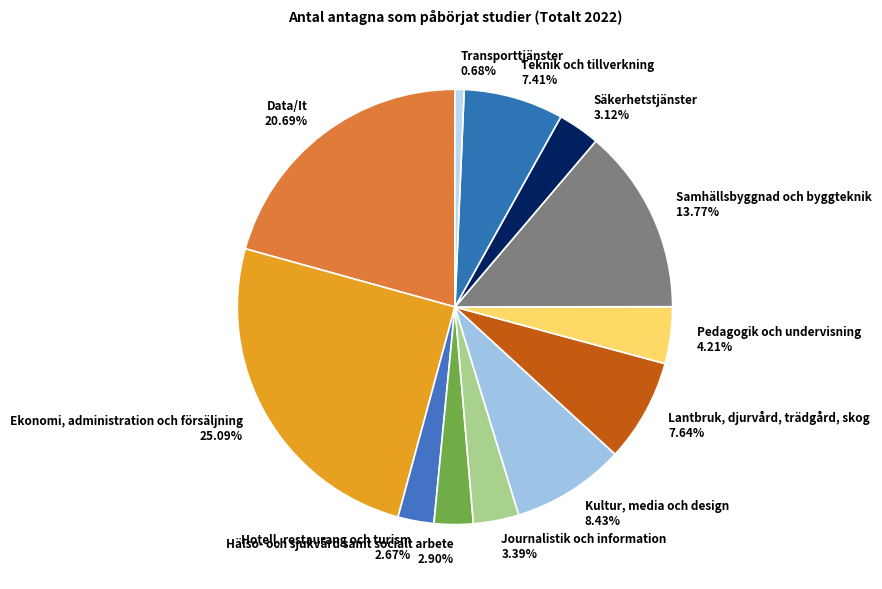

Which slice is the largest?

Ekonomi, administration och försäljning